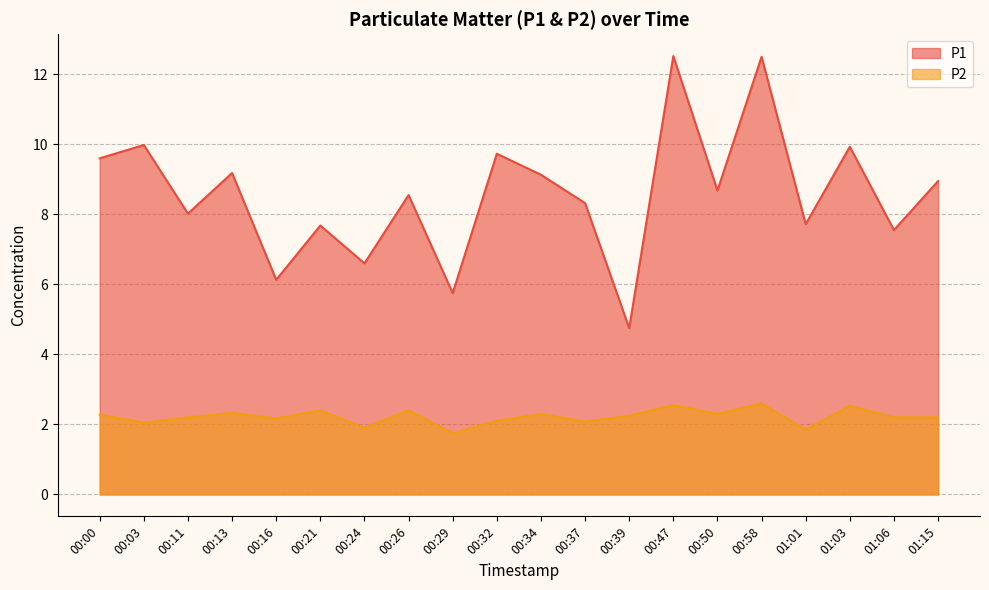

Where is P1 line nearest to the value 8?

00:11